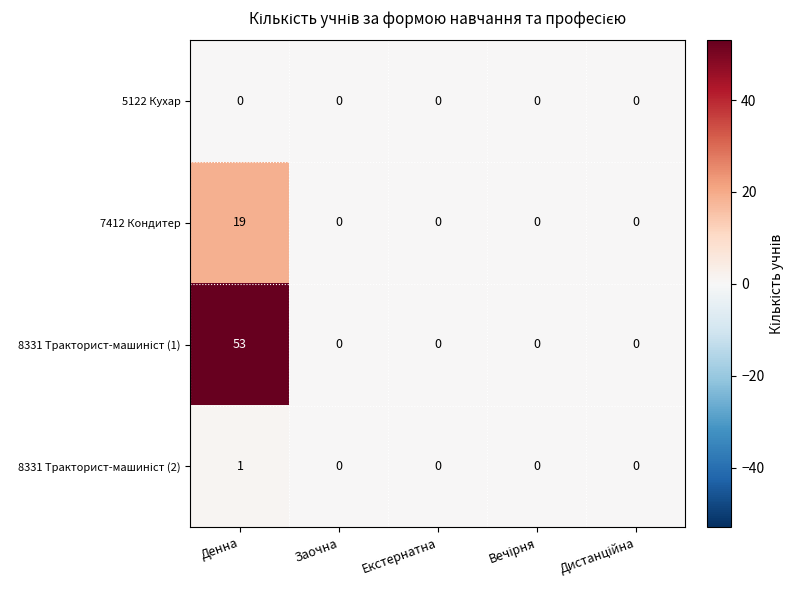

What is the greatest value displayed?

53